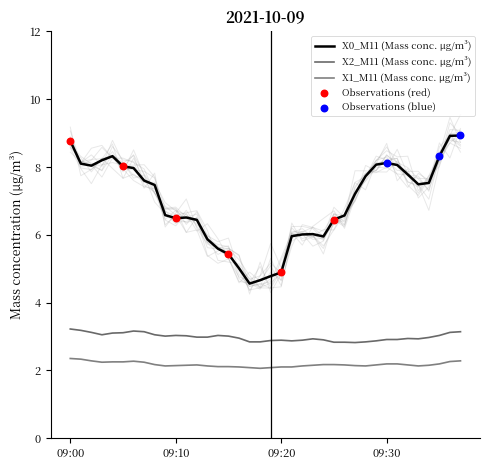

Is the value of X2_M11 (Mass conc. μg/m³) at 2021-10-09 09:30:00 greater than the value of X1_M11 (Mass conc. μg/m³) at 2021-10-09 09:36:00?

Yes